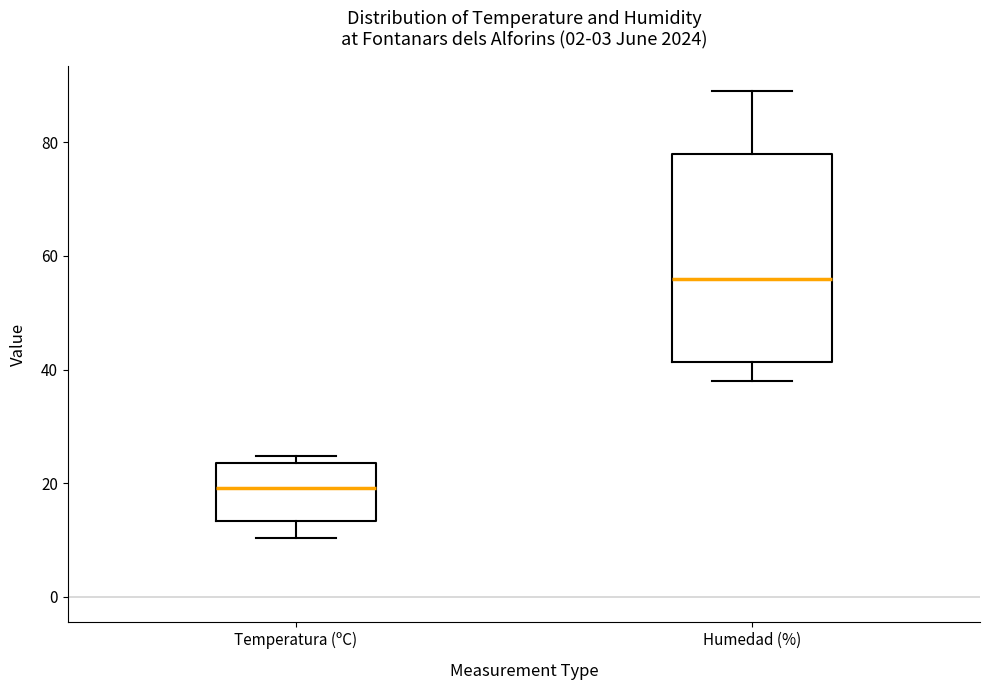

Where is the lower edge of the box for Temperatura (ºC) on the y-axis? The values are not printed on the chart, so give them approximately, as read against the axis.

14